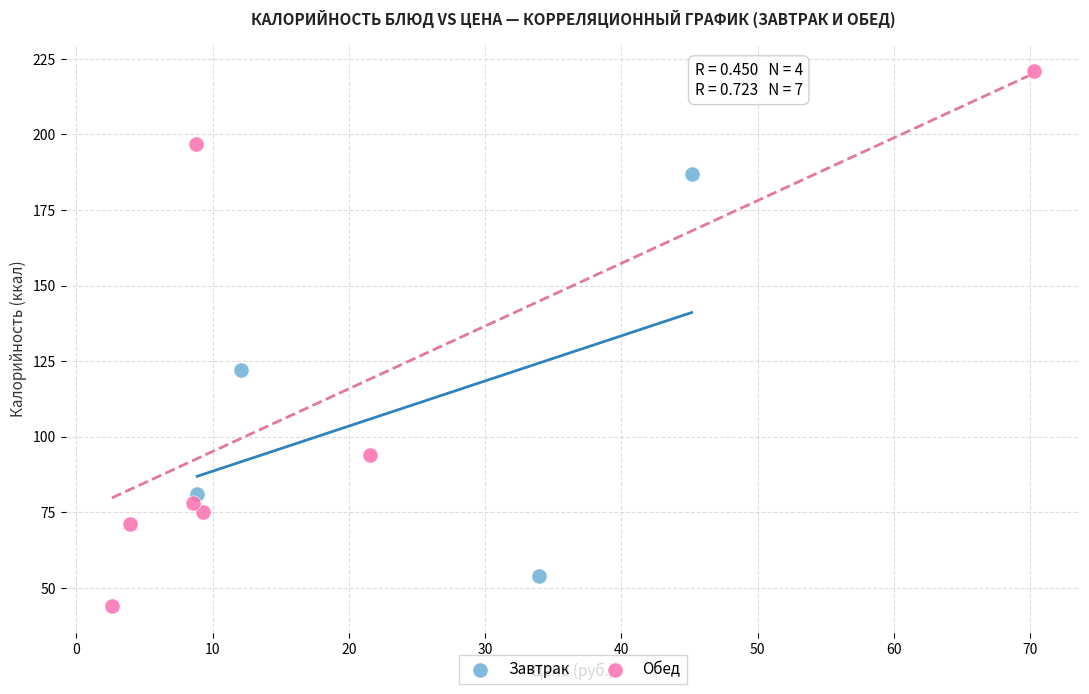

Which series contains the highest Y value?

Обед